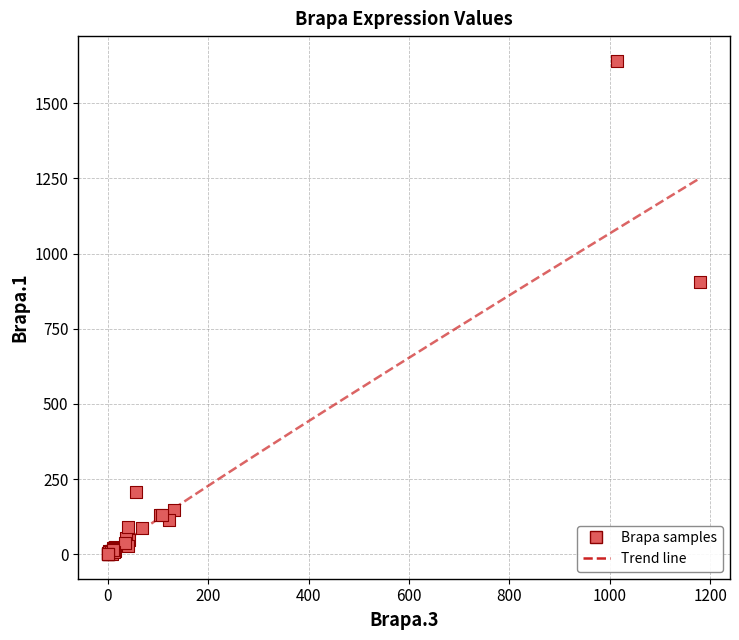

What Y value in the scatter plot is closest to 820?

905.2